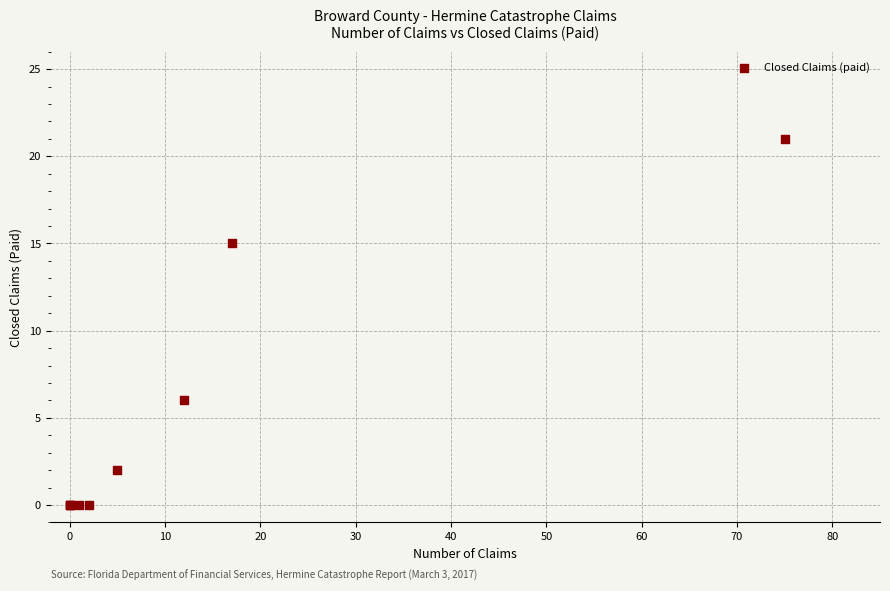

What Y value in the scatter plot is closest to 10?

6